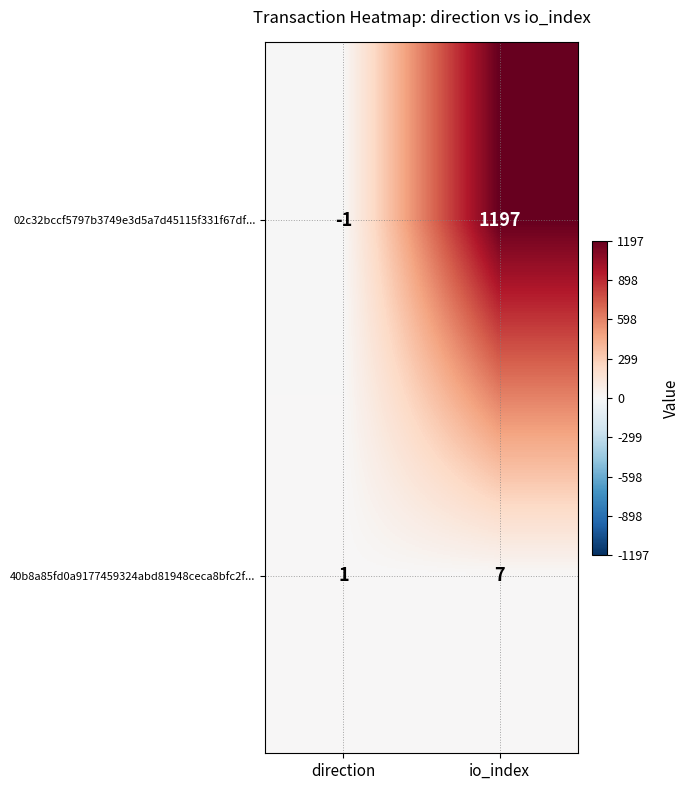

The value of 40b8a85fd0a9177459324abd81948ceca8bfc2f... at direction is 2. True or false?

False